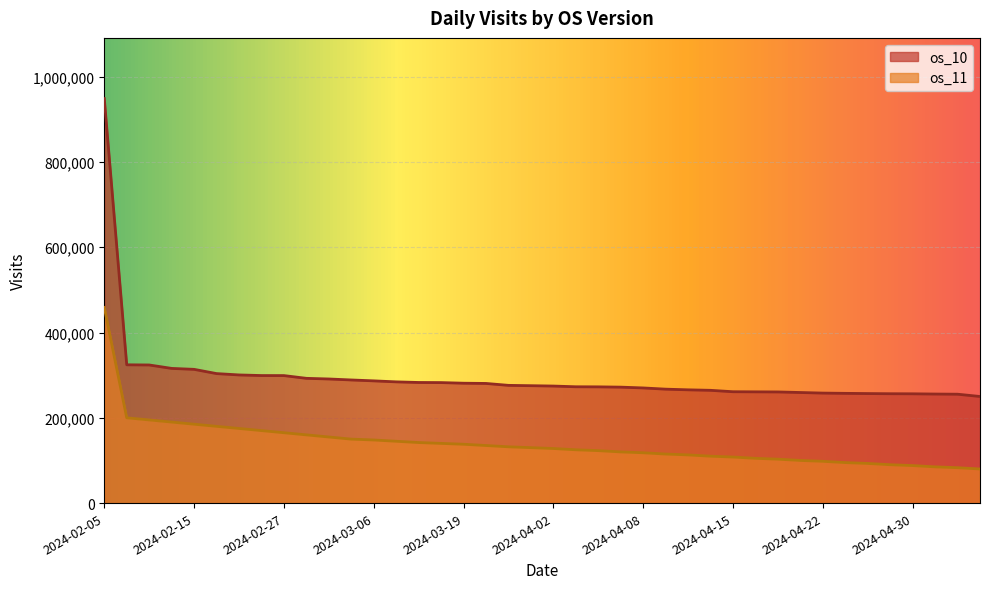

Reading left to right, transcribe all the data shown in this chart.

os_10: 2024-02-05=948614	2024-02-09=324282	2024-02-12=323884	2024-02-13=315840	2024-02-15=313612	2024-02-20=303684	2024-02-22=300503	2024-02-26=299088	2024-02-27=299002	2024-02-28=292561	2024-03-04=291036	2024-03-05=288730	2024-03-06=286628	2024-03-07=284290	2024-03-11=282844	2024-03-12=282578	2024-03-19=281124	2024-03-25=280569	2024-03-26=276082	2024-03-27=275293	2024-04-02=274464	2024-04-03=272776	2024-04-04=272573	2024-04-05=271908	2024-04-08=270032	2024-04-09=267179	2024-04-10=265608	2024-04-11=264451	2024-04-15=261144	2024-04-16=260886	2024-04-17=260644	2024-04-18=259323	2024-04-22=257955	2024-04-23=257337	2024-04-24=256852	2024-04-29=256454	2024-04-30=256274	2024-05-01=255719	2024-05-02=255336	2024-05-03=250000
os_11: 2024-02-05=458829	2024-02-09=200000	2024-02-12=195000	2024-02-13=190000	2024-02-15=185000	2024-02-20=180000	2024-02-22=175000	2024-02-26=170000	2024-02-27=165000	2024-02-28=160000	2024-03-04=155000	2024-03-05=150000	2024-03-06=148000	2024-03-07=145000	2024-03-11=142000	2024-03-12=140000	2024-03-19=138000	2024-03-25=135000	2024-03-26=132000	2024-03-27=130000	2024-04-02=128000	2024-04-03=125000	2024-04-04=123000	2024-04-05=120000	2024-04-08=118000	2024-04-09=115000	2024-04-10=113000	2024-04-11=110000	2024-04-15=108000	2024-04-16=105000	2024-04-17=103000	2024-04-18=100000	2024-04-22=98000	2024-04-23=95000	2024-04-24=93000	2024-04-29=90000	2024-04-30=88000	2024-05-01=85000	2024-05-02=83000	2024-05-03=80000